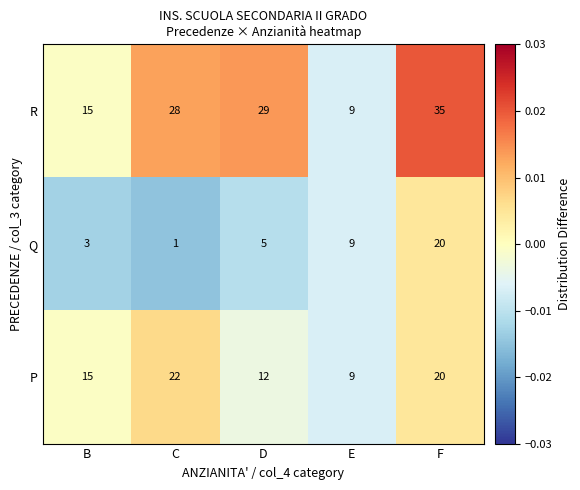

Which series has the largest range (max minus min)?

R